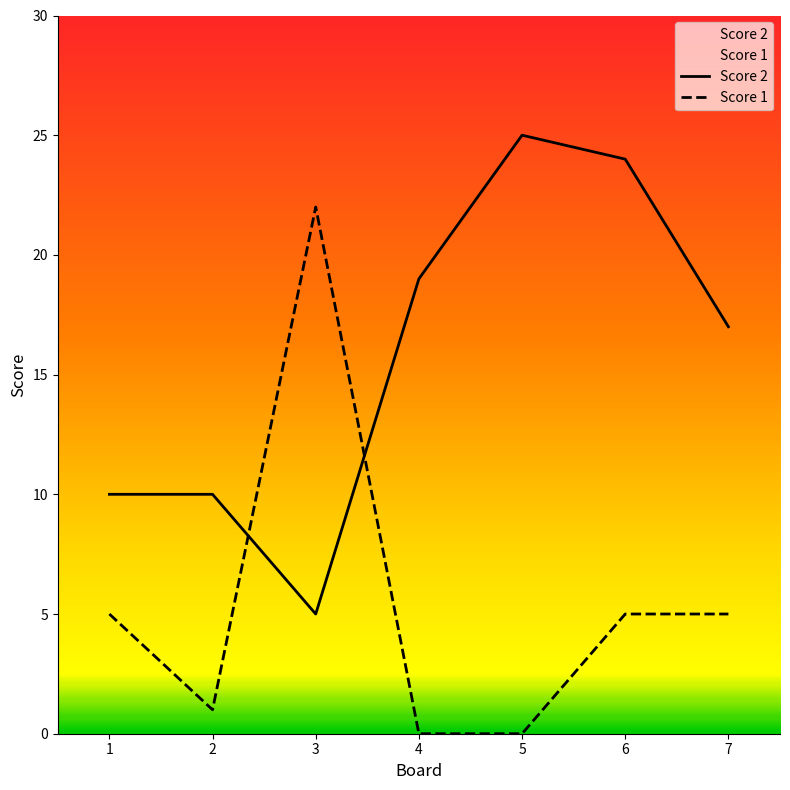

In Score 2, how many points are higher than both neighbors (excluding endpoints)?

1